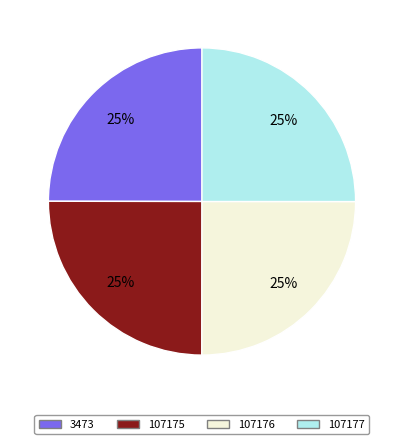

To the nearest percent, what is the average slice percentage?

25%